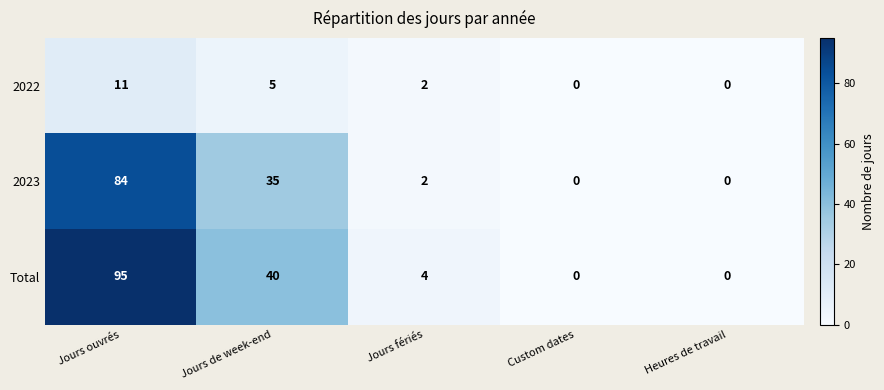

At Jours ouvrés, list the series in order from largest to smallest.

Total, 2023, 2022